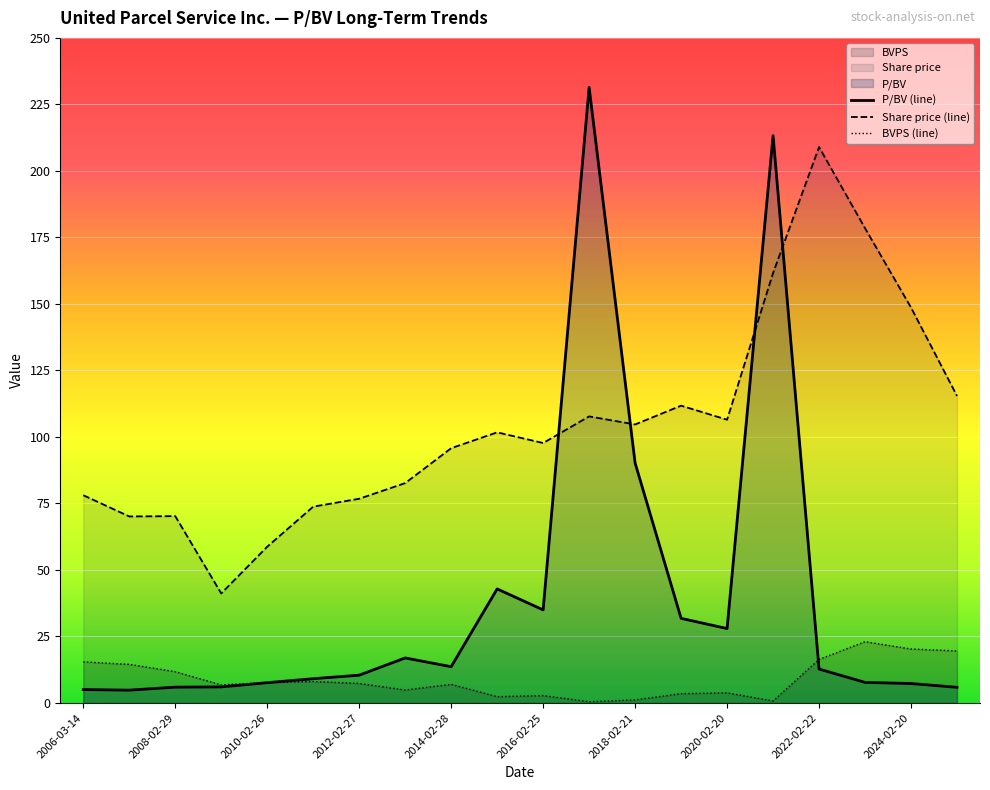

What is the difference between the highest and lowest values at 2010-02-26?

51.1